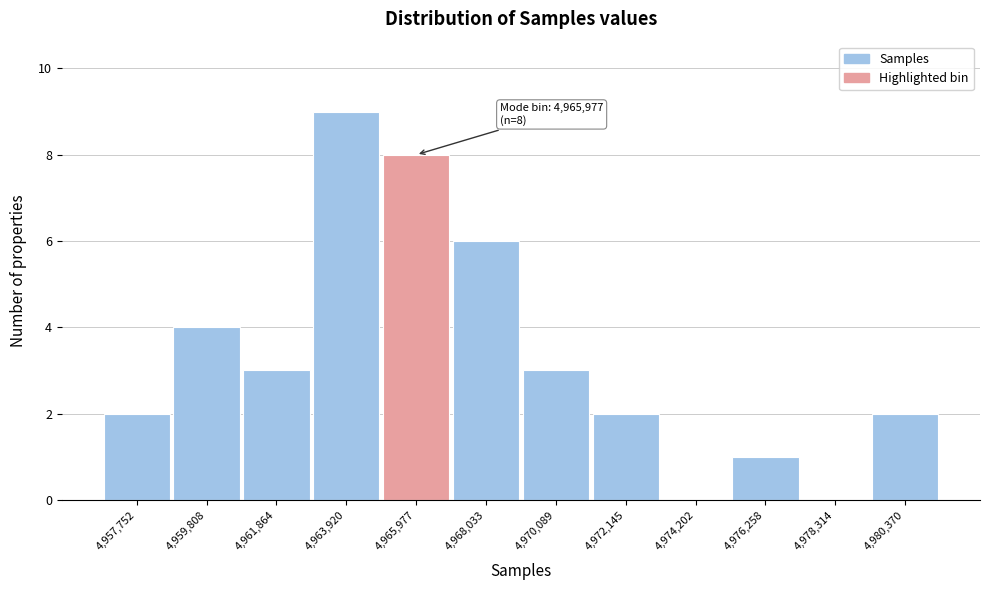

Reading left to right, what are all the values shown in this chart?

4,957,752=2	4,959,808=4	4,961,864=3	4,963,920=9	4,965,977=8	4,968,033=6	4,970,089=3	4,972,145=2	4,974,202=0	4,976,258=1	4,978,314=0	4,980,370=2